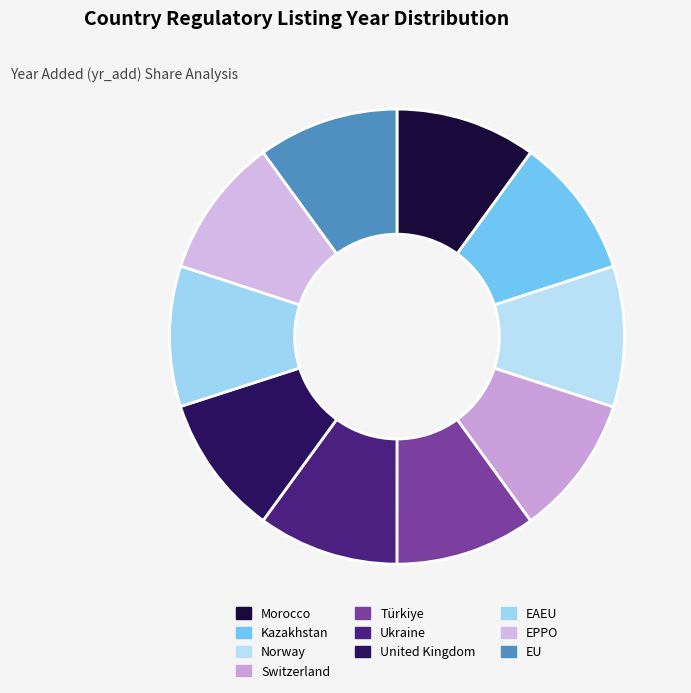

Does any single category account for the majority?

No